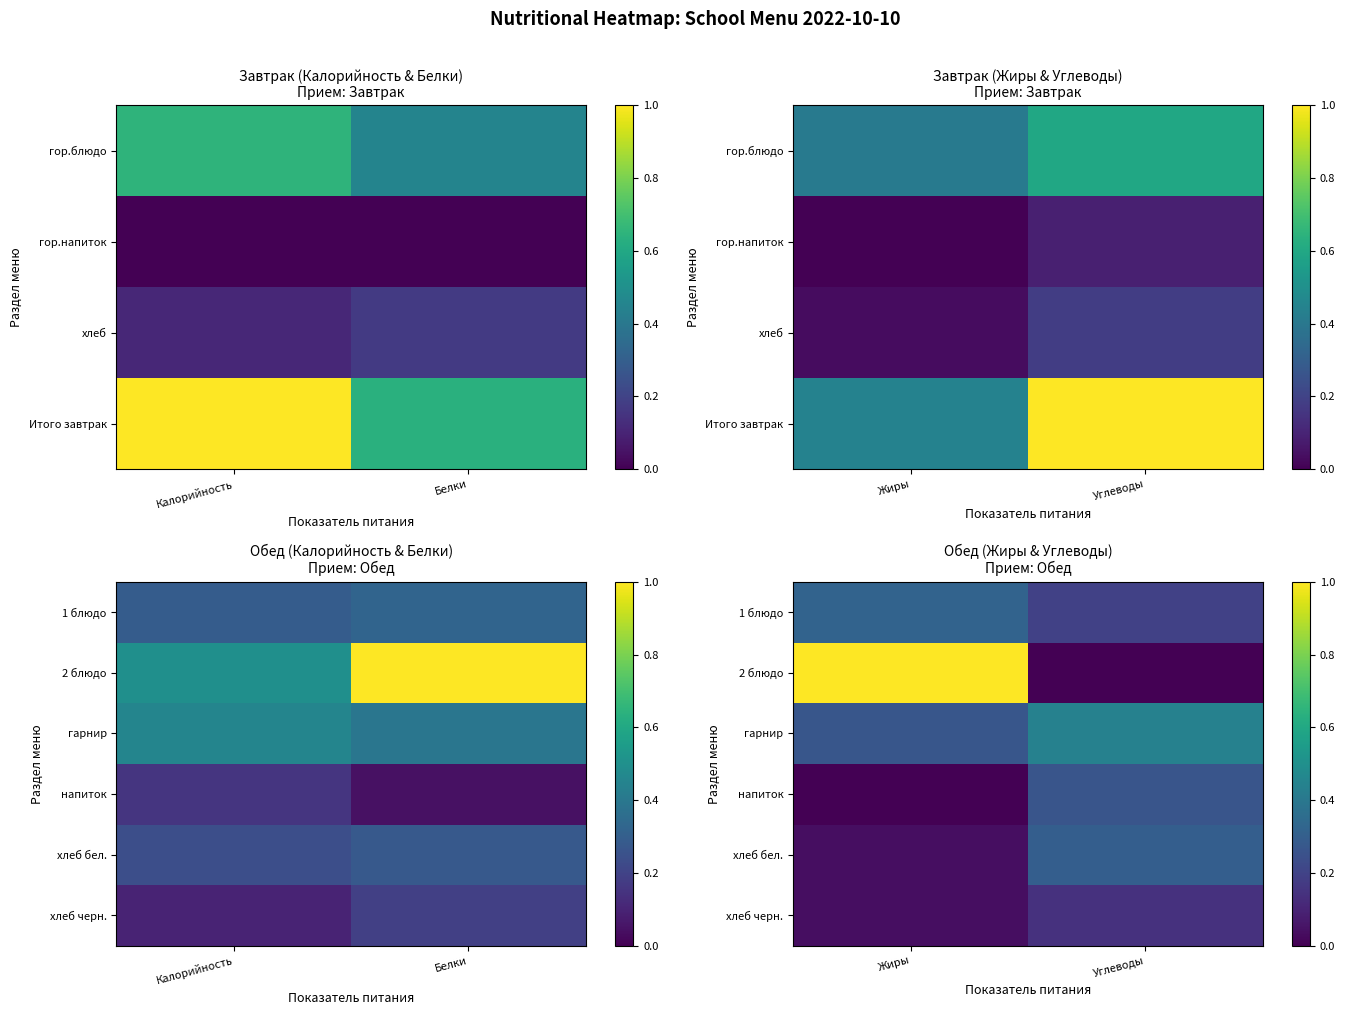

Rank the categories by гарнир value from highest to lowest.

Углеводы, Жиры